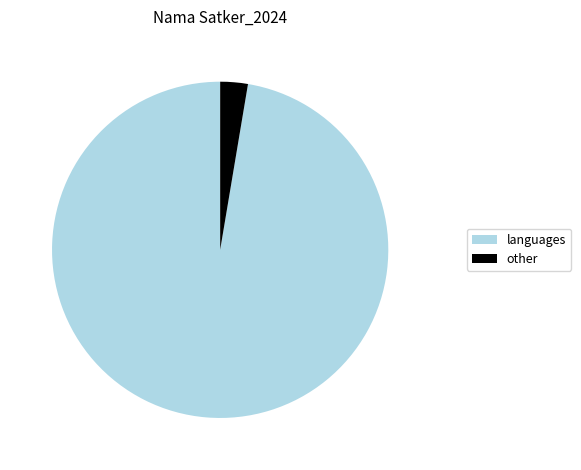

The other slice represents 3% of the pie. True or false?

True